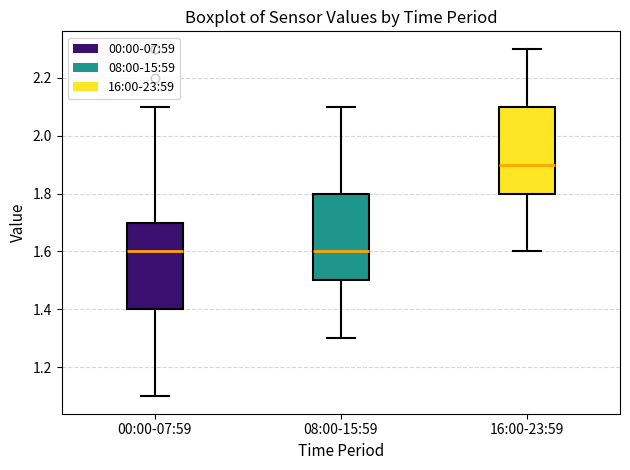

Which box's median line is the highest?

16:00-23:59